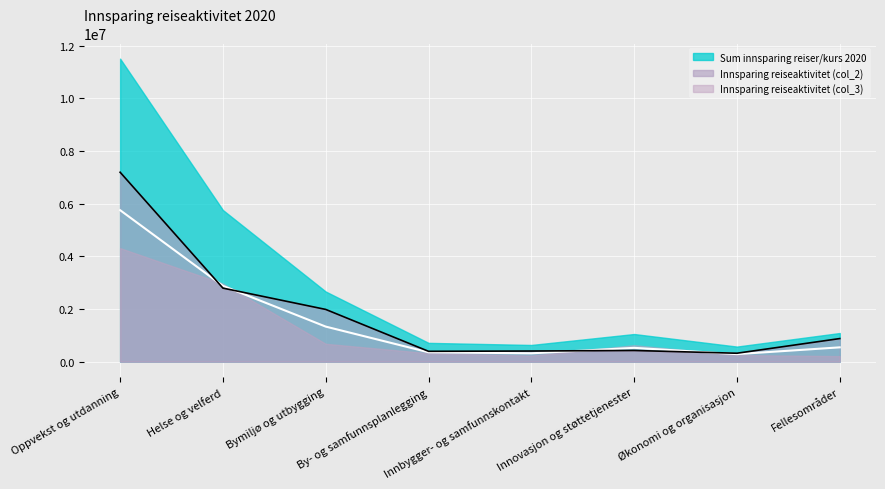

How many data points does each series have?

8